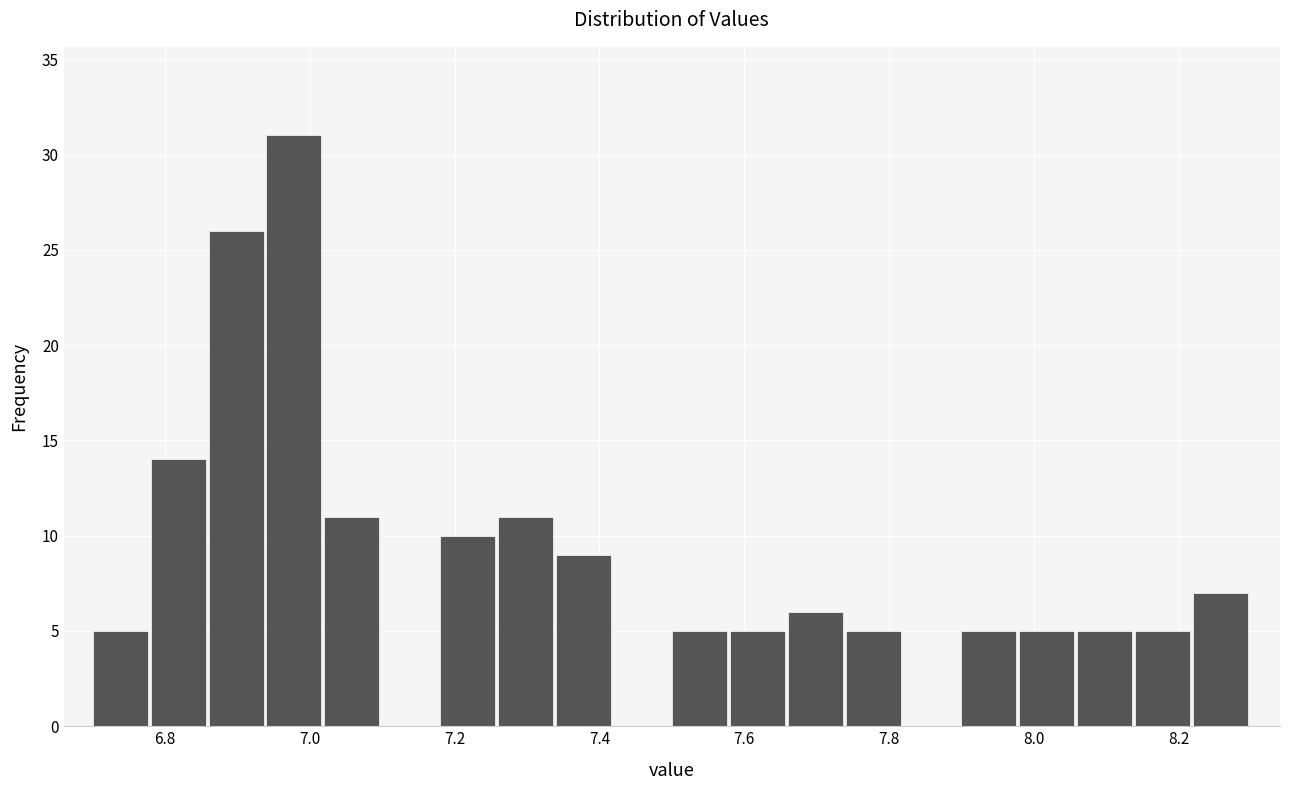

Over which range of the x-axis is the bar tallest?

6.94 to 7.02